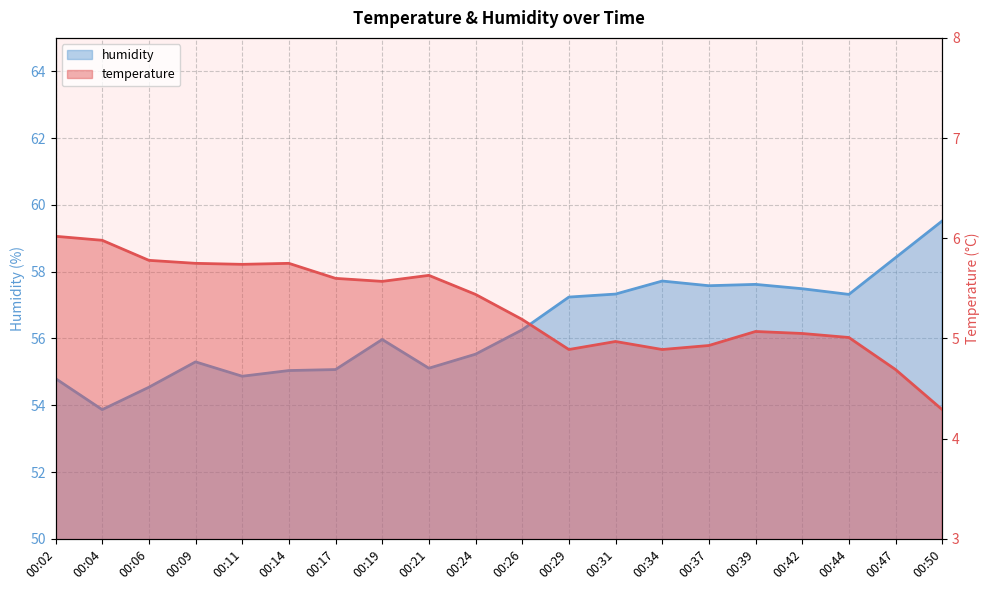

What is the value of the temperature point at the 2nd from the left?

6.0